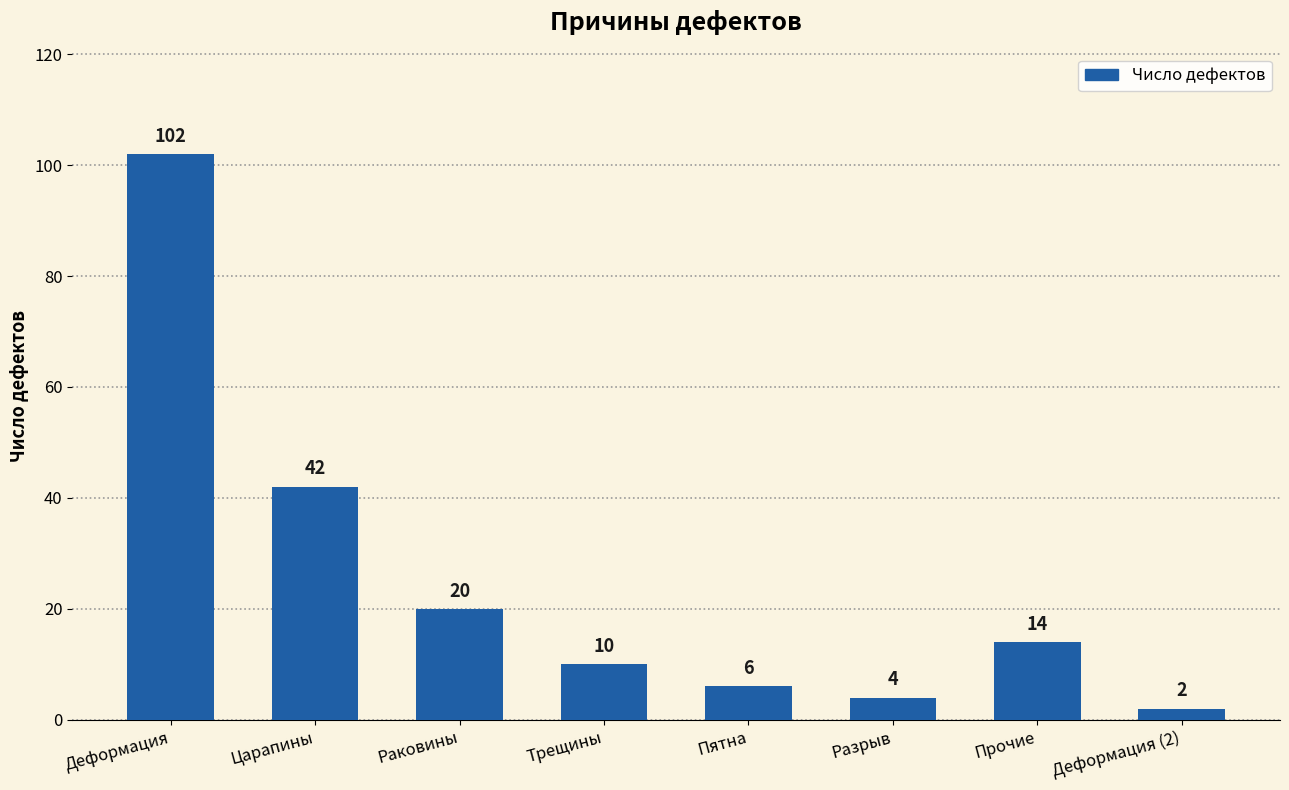

What is the sum of the values at Деформация (2) and Раковины?

22